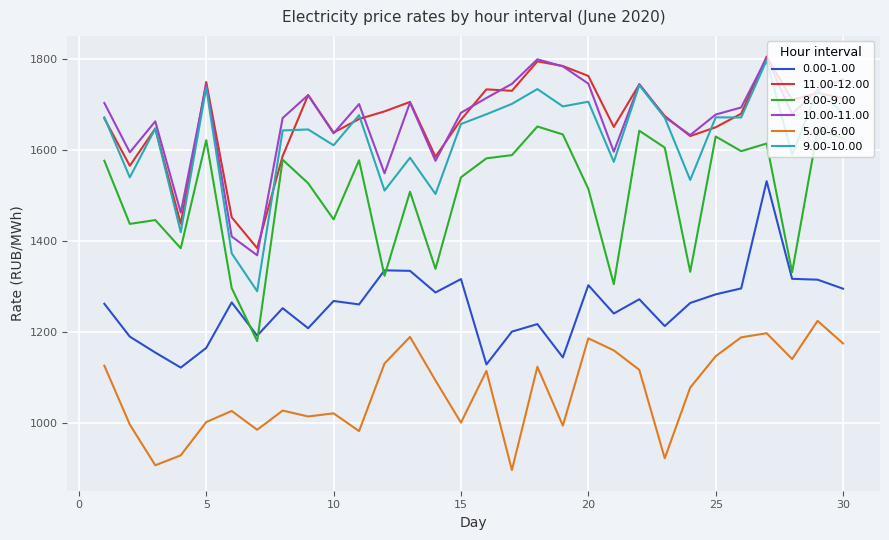

What is the smallest value displayed?

897.4